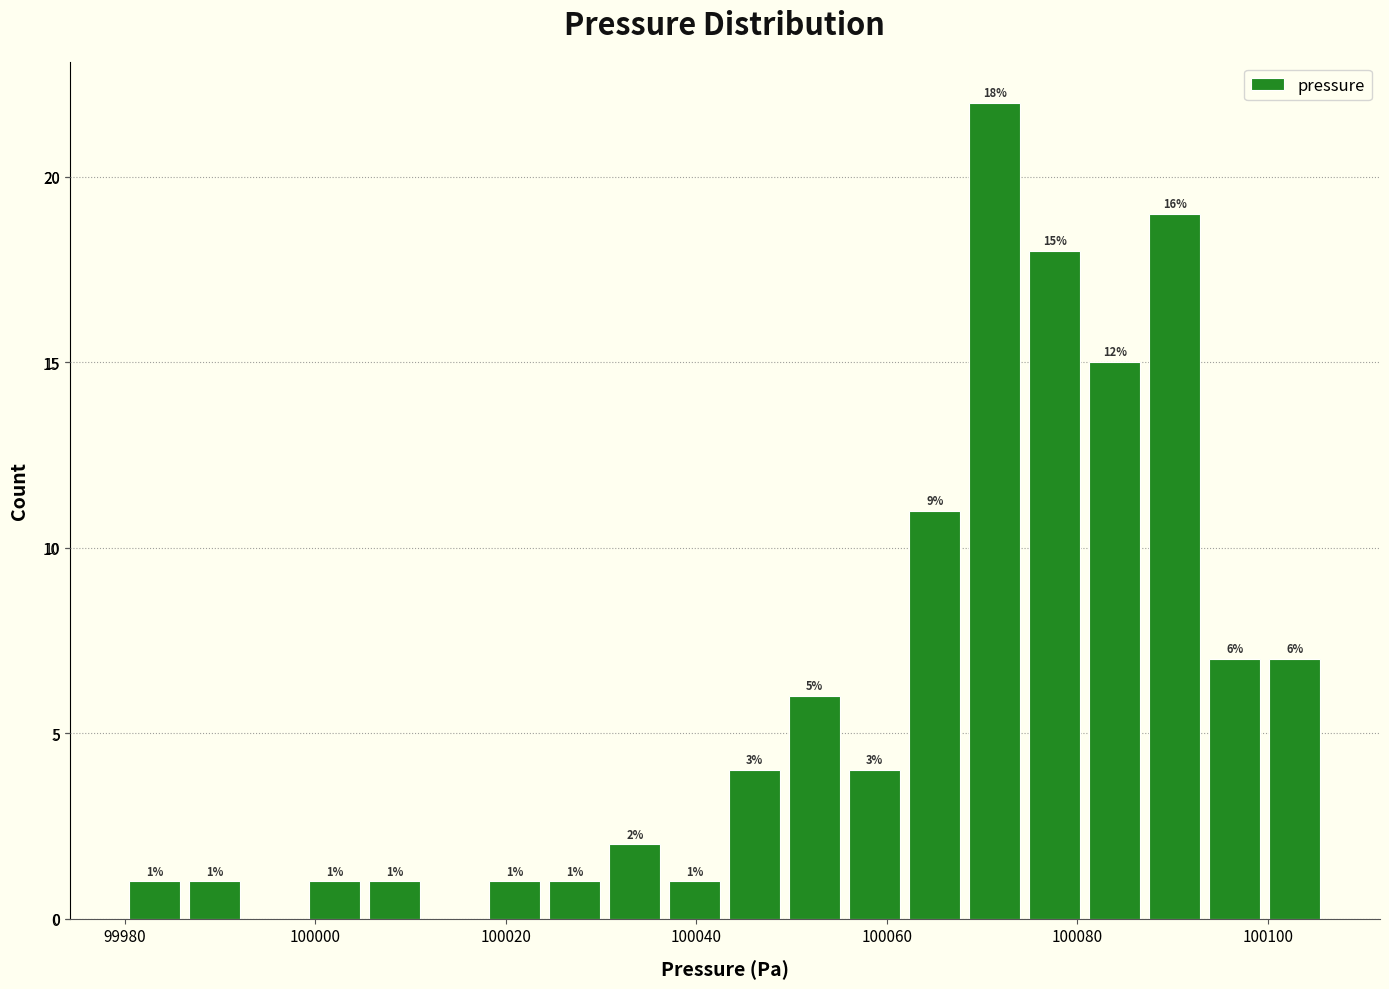

Read against the x-axis, roughly where is the centre of the tallest bar?

100072